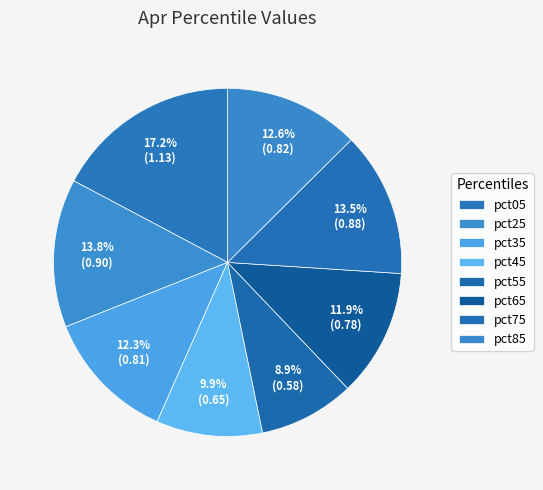

Which slice is the largest?

pct05